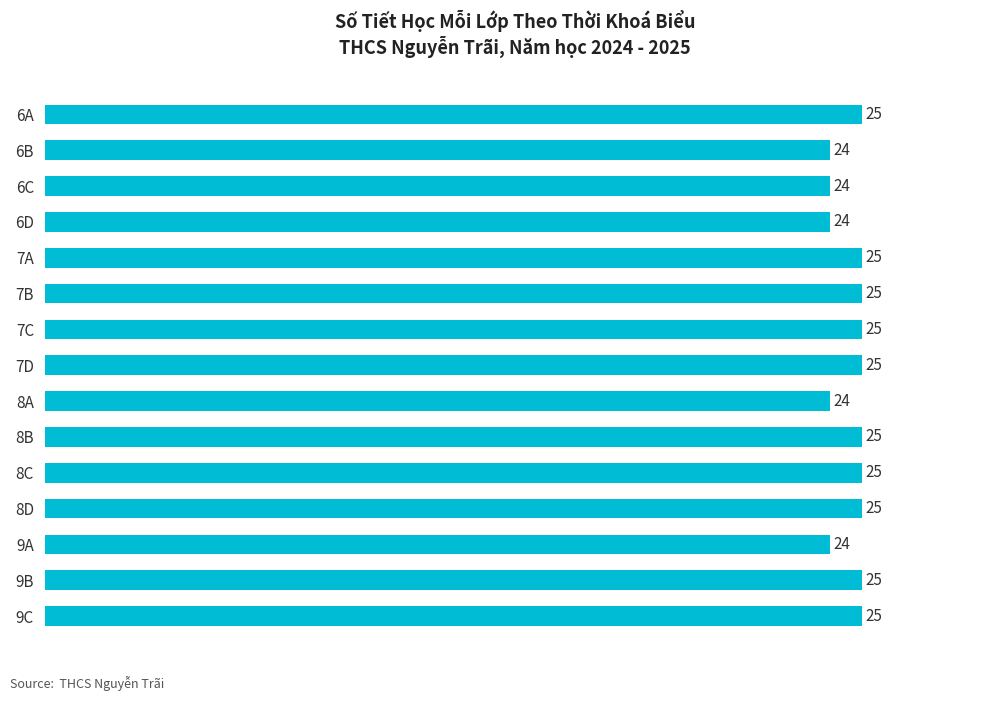

Which has a higher value, 6B or 9B?

9B